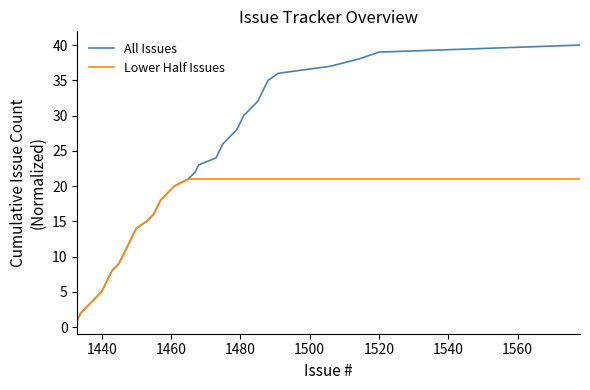

What is the sum of all Lower Half Issues values?

630